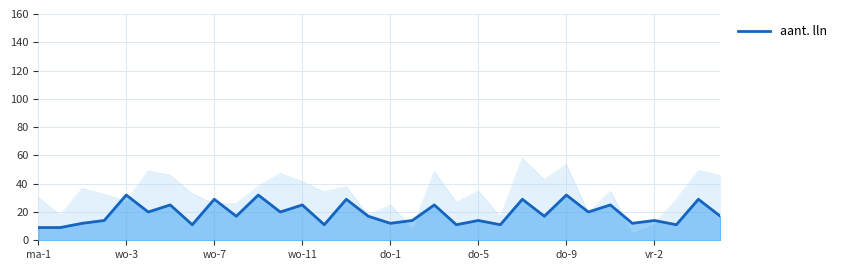

Count the number of categories in the chart.

32